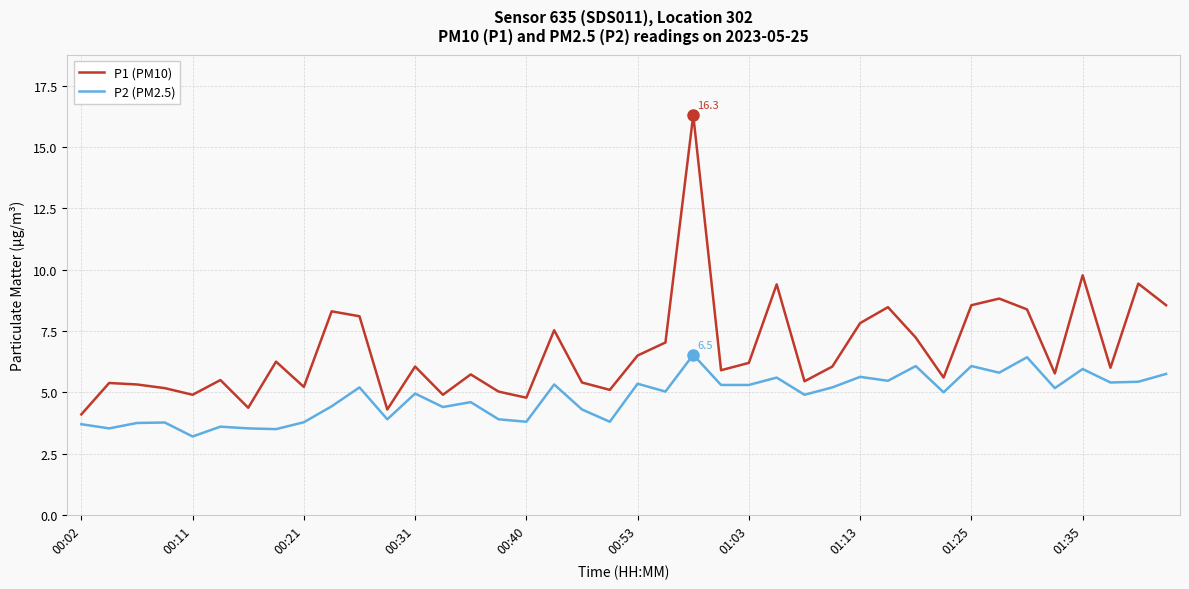

Which series has the widest spread of values?

P1 (PM10)